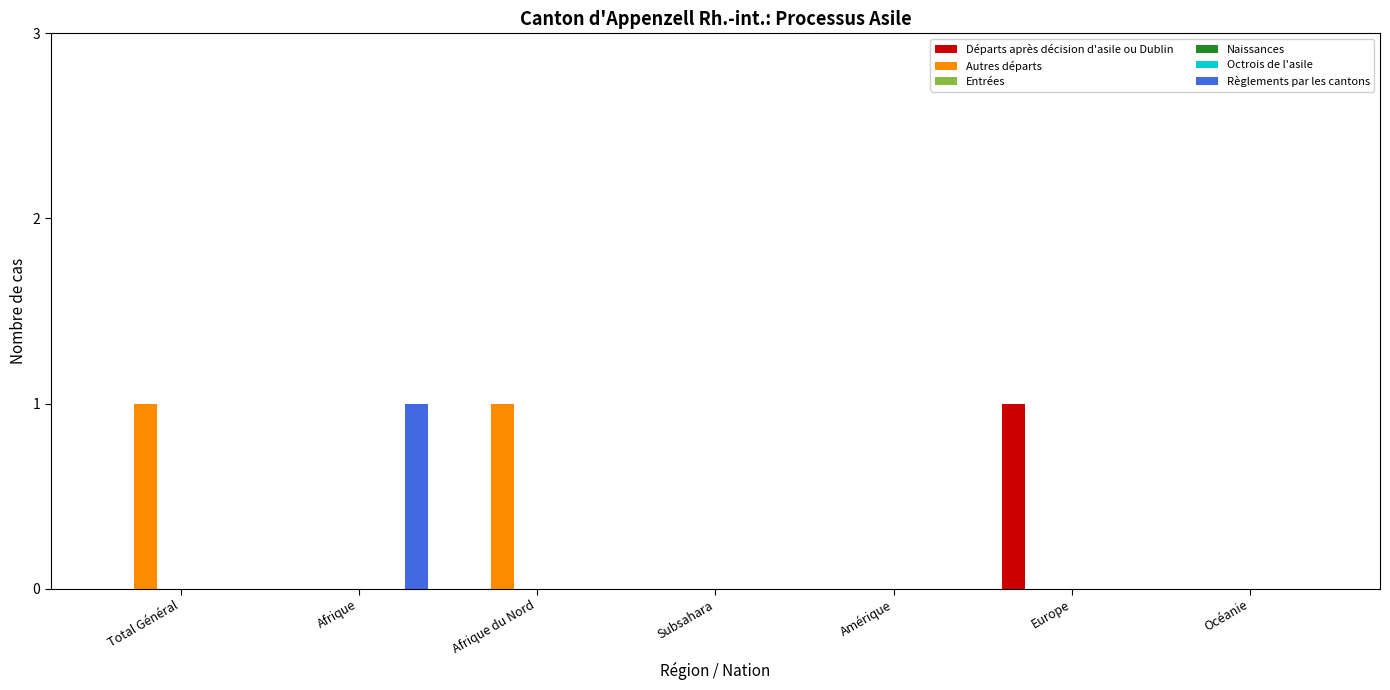

Reading left to right, list all the values displayed in this chart.

Départs après décision d'asile ou Dublin: 0	0	0	0	0	1	0
Autres départs: 1	0	1	0	0	0	0
Entrées: 0	0	0	0	0	0	0
Naissances: 0	0	0	0	0	0	0
Octrois de l'asile: 0	0	0	0	0	0	0
Règlements par les cantons: 0	1	0	0	0	0	0